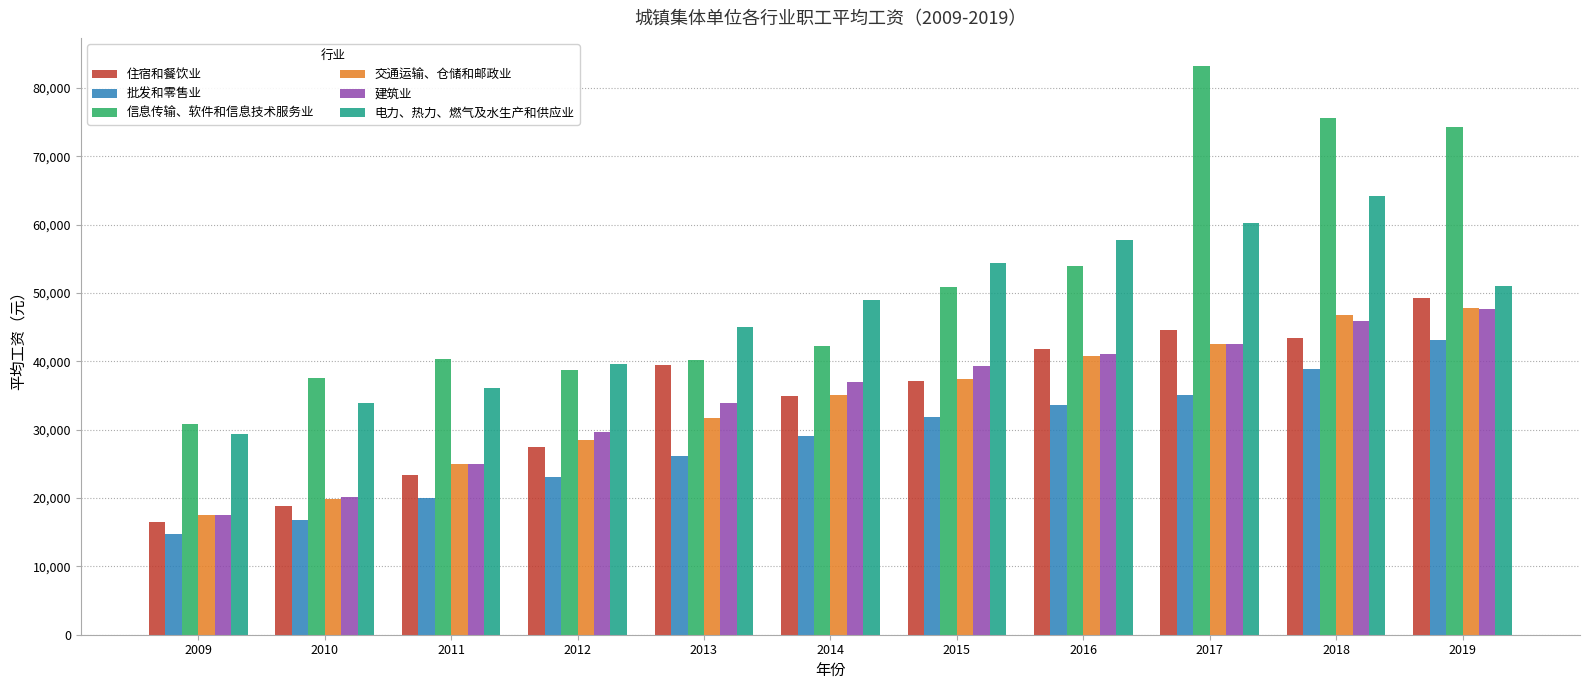

What is the value of the 交通运输、仓储和邮政业 bar at the 11th from the left?

47869